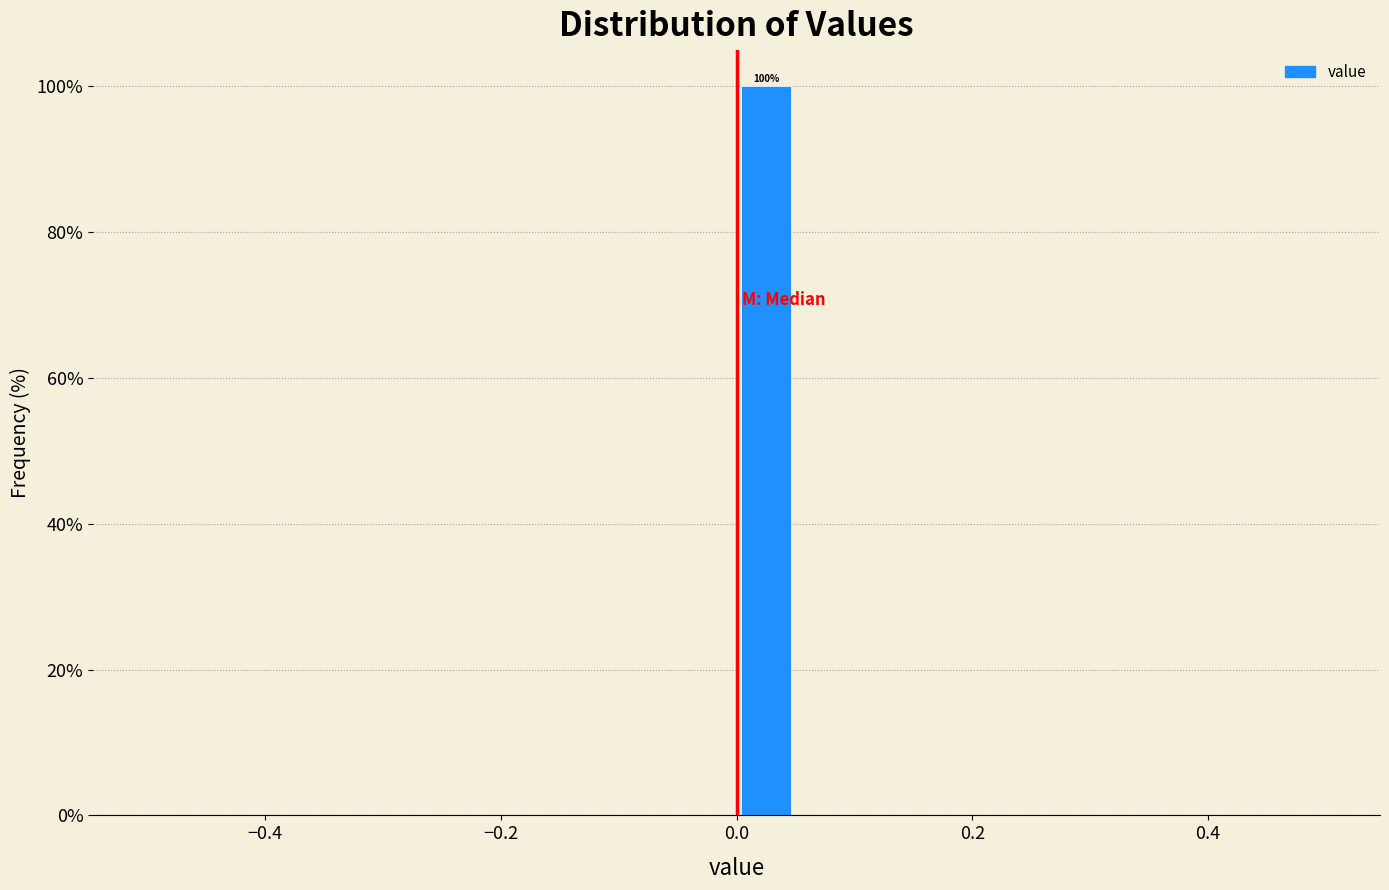

Around what value on the x-axis is the tallest bar? Give the approximate position of its centre, as read against the axis.

0.02